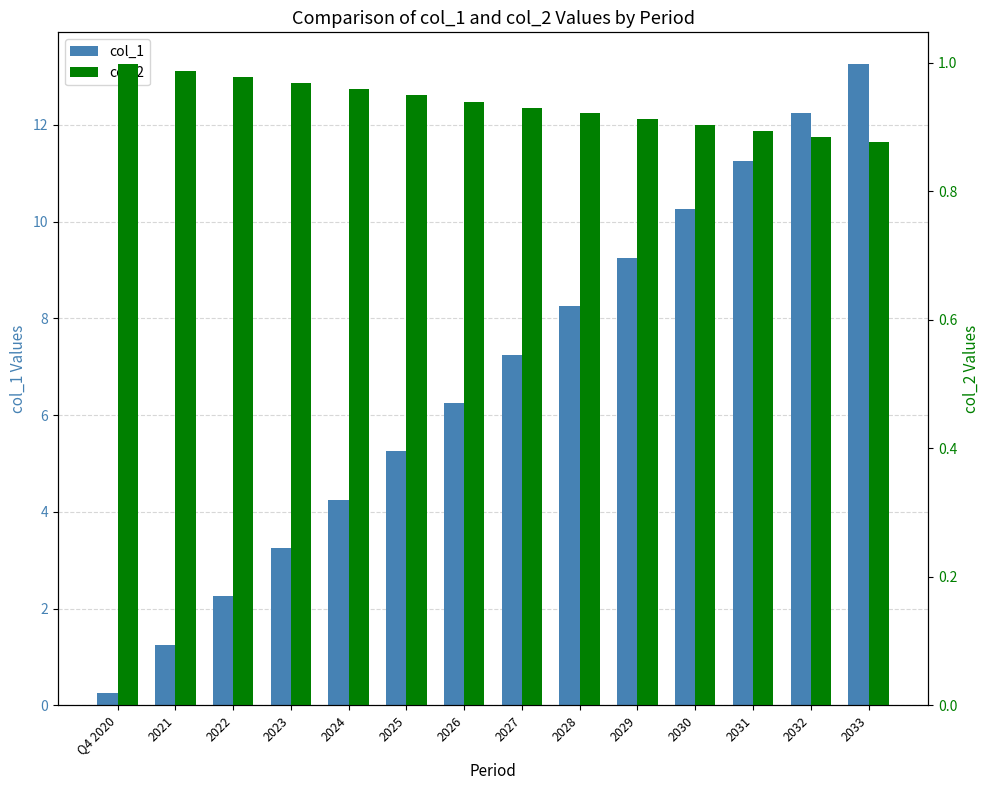

What is the difference between the maximum and minimum values in the col_1 series?

13.0